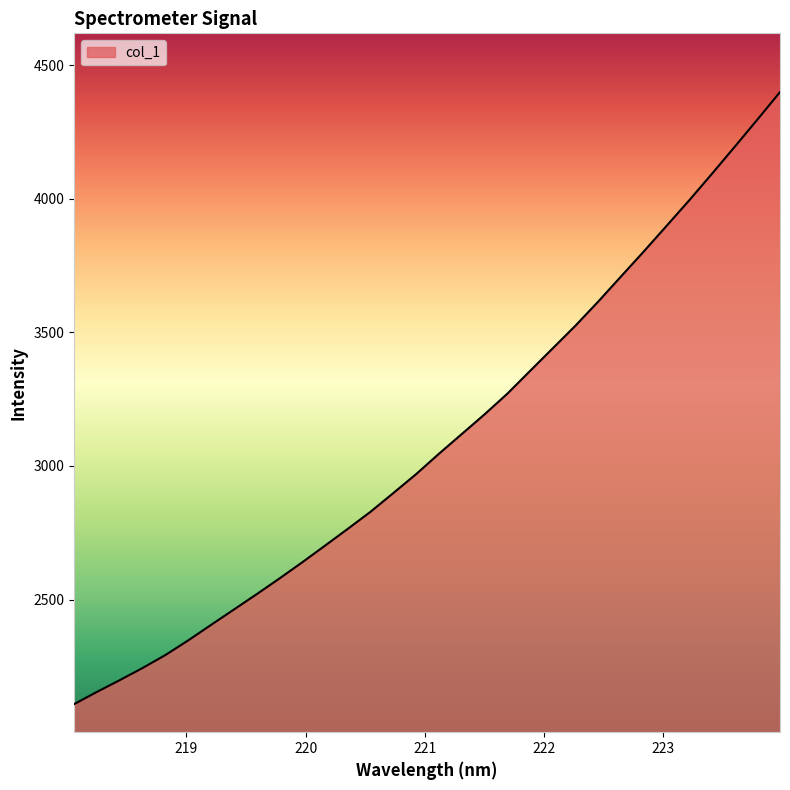

What is the difference between the maximum and minimum values?

2291.1